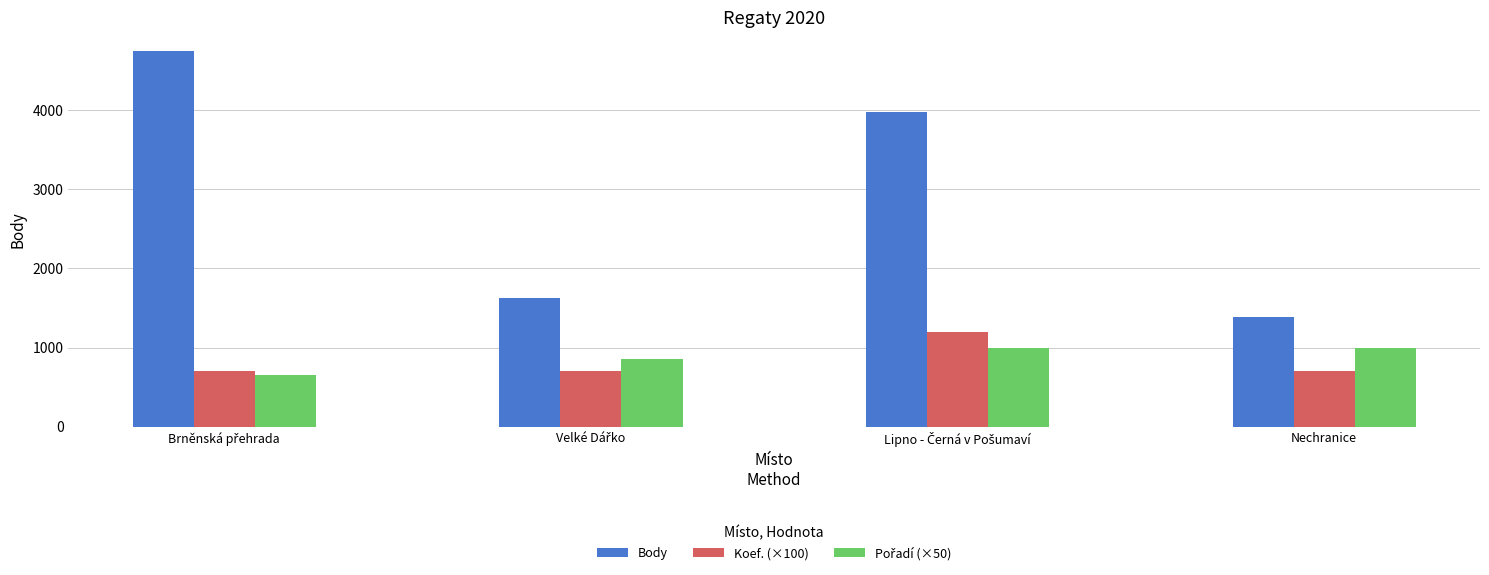

Which series has the largest range (max minus min)?

Body